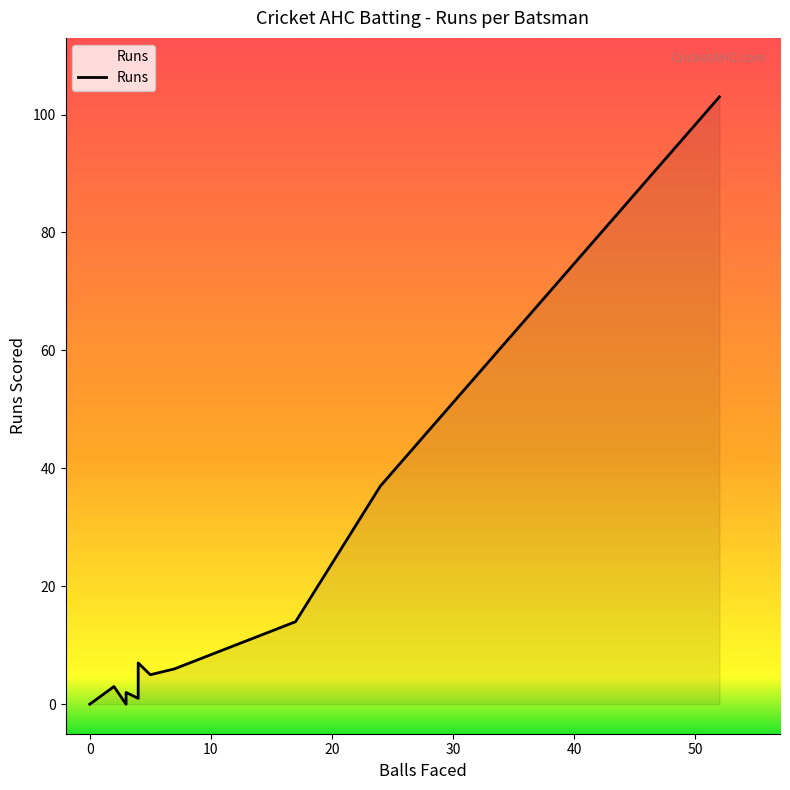

The value at Amjad Khan is 37. True or false?

True